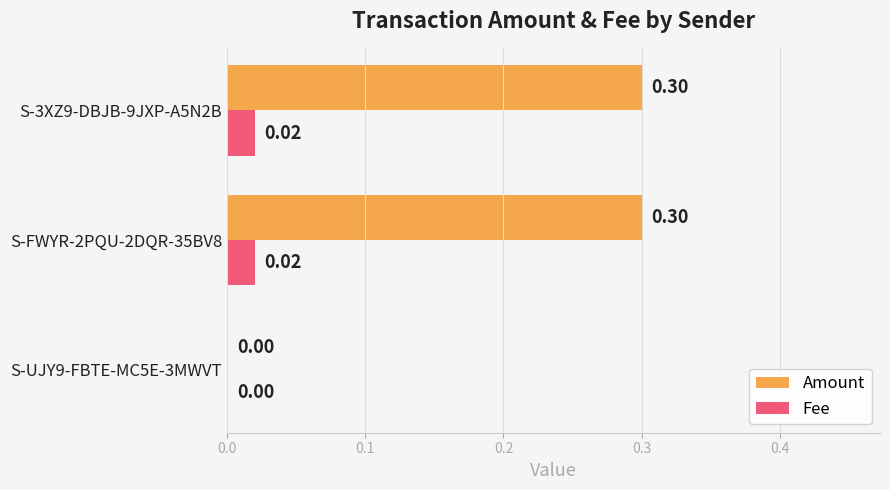

What is the sum of all Amount values?

0.6